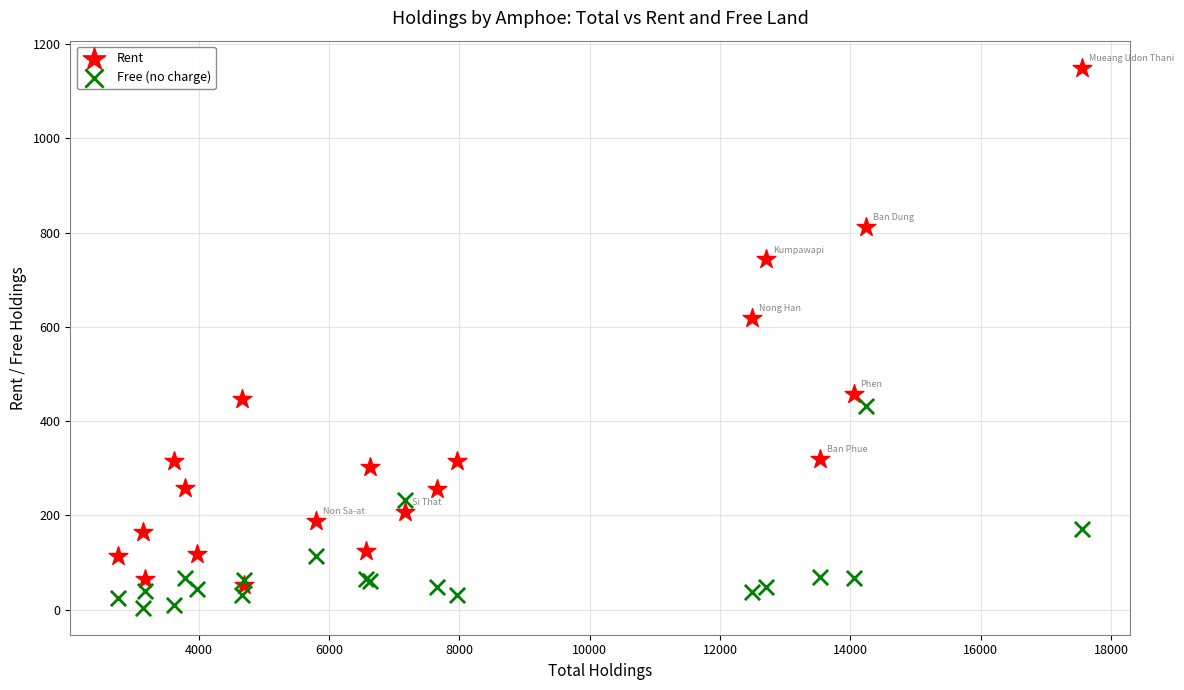

Across all series, what Y value is closest to 577?

619